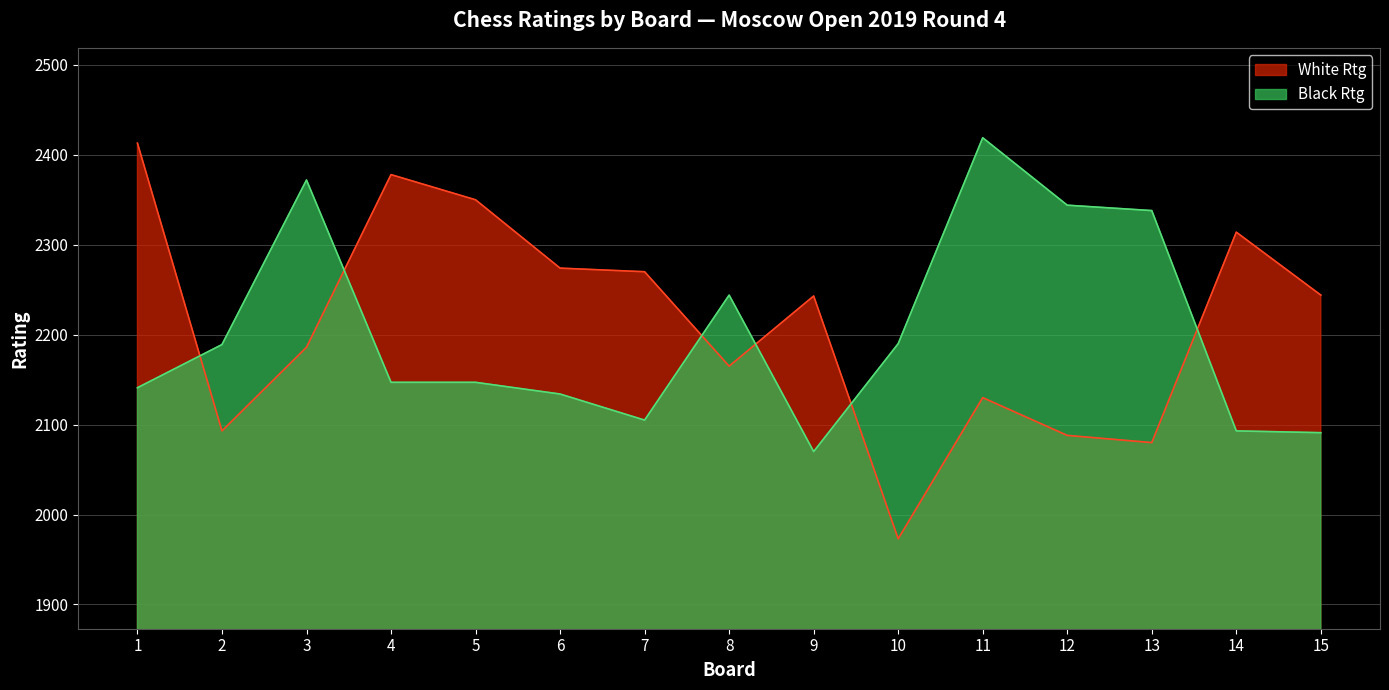

Between which two adjacent categories do White Rtg and Black Rtg first intersect?

1 and 2